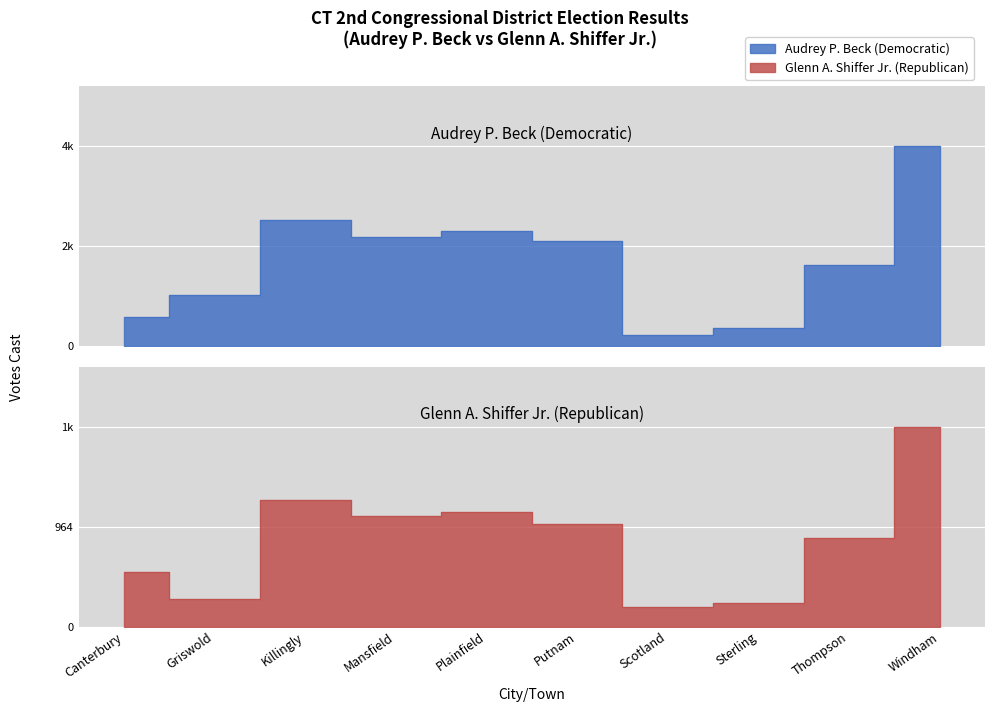

True or false: Glenn A. Shiffer Jr. (Republican) and Audrey P. Beck (Democratic) intersect in this chart.

False